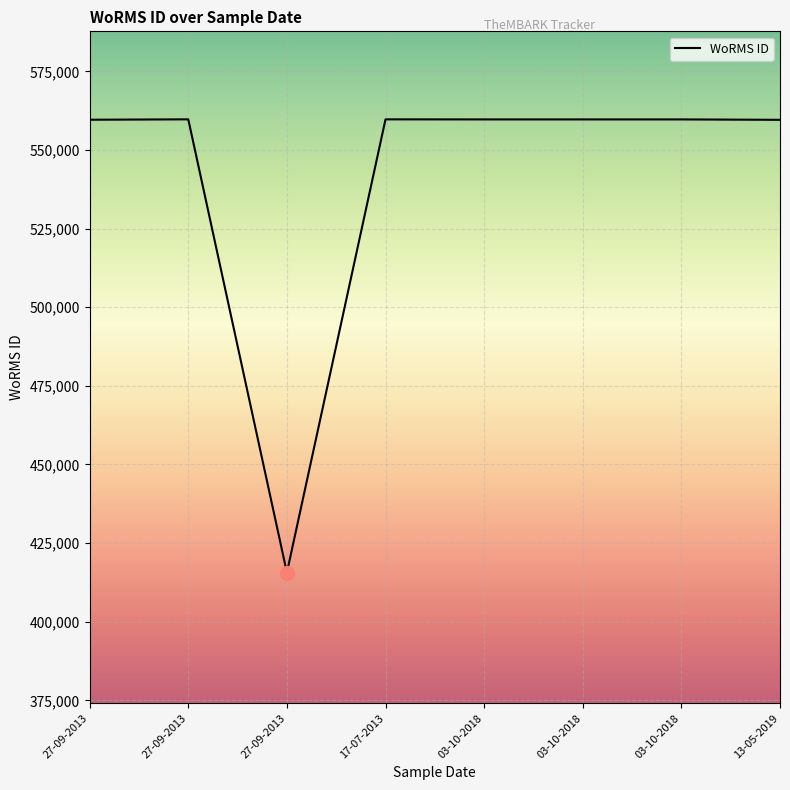

How many series are shown in this chart?

1